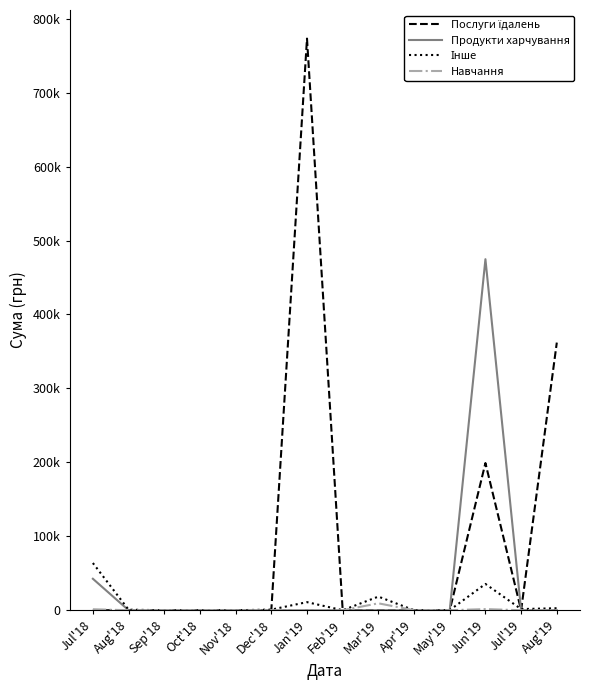

In Послуги їдалень, how many points are lower than both neighbors (excluding endpoints)?

1